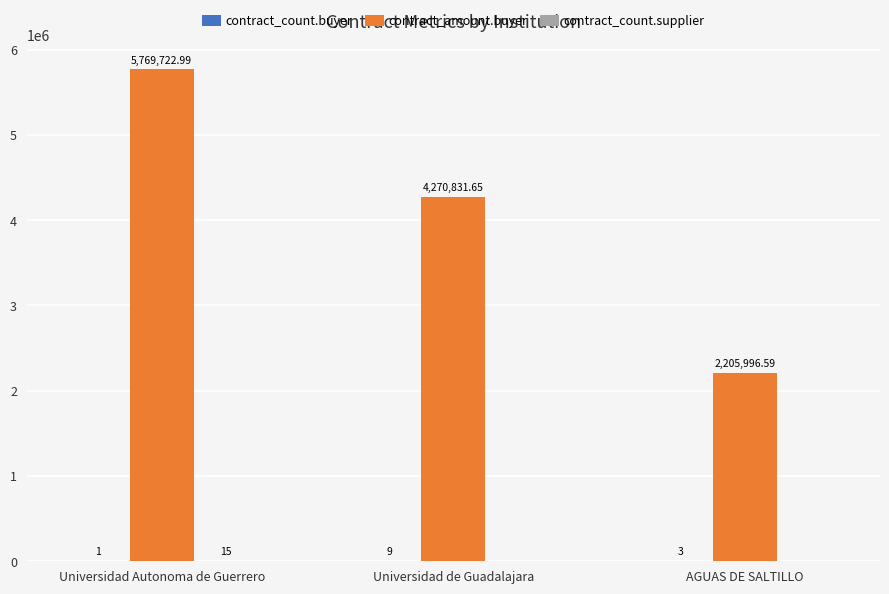

Which series has the largest range (max minus min)?

contract_amount.buyer